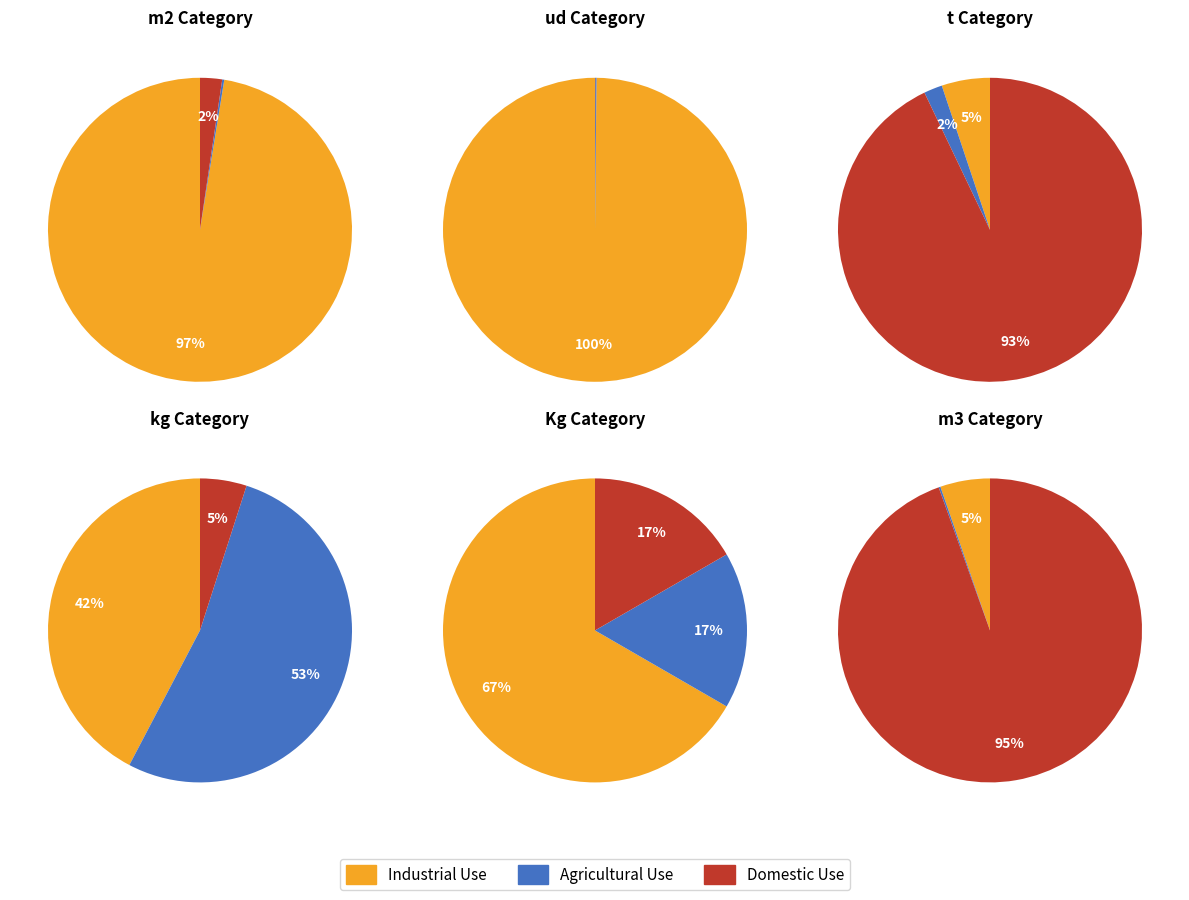

Which series has the largest range (max minus min)?

Industrial Use